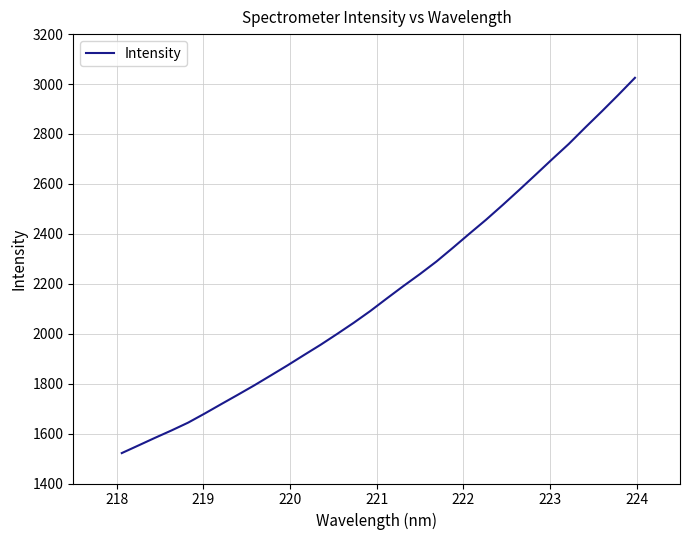

What is the maximum value shown in the chart?

3024.9